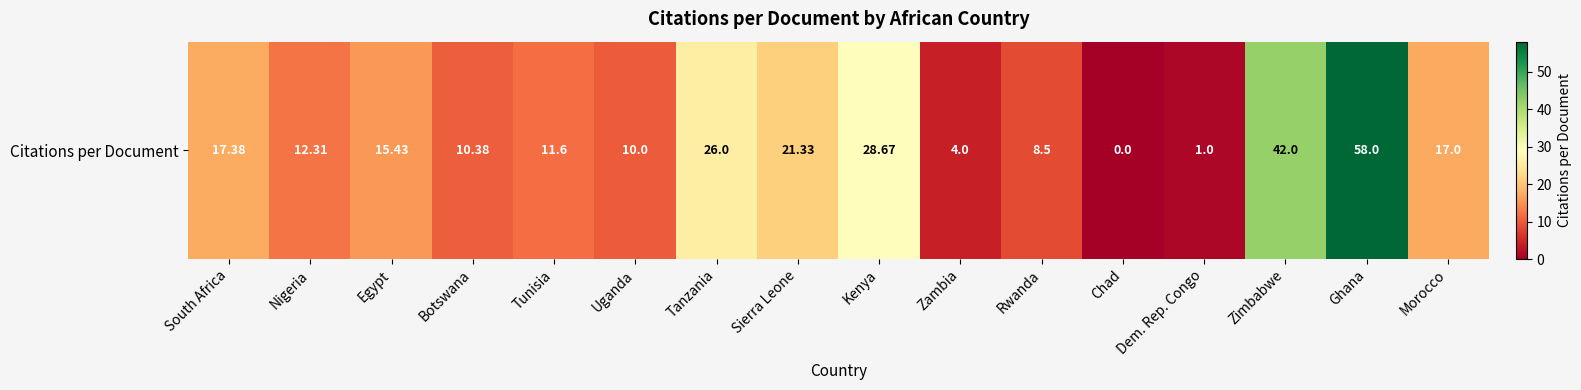

Where does the data first go above 15?

South Africa